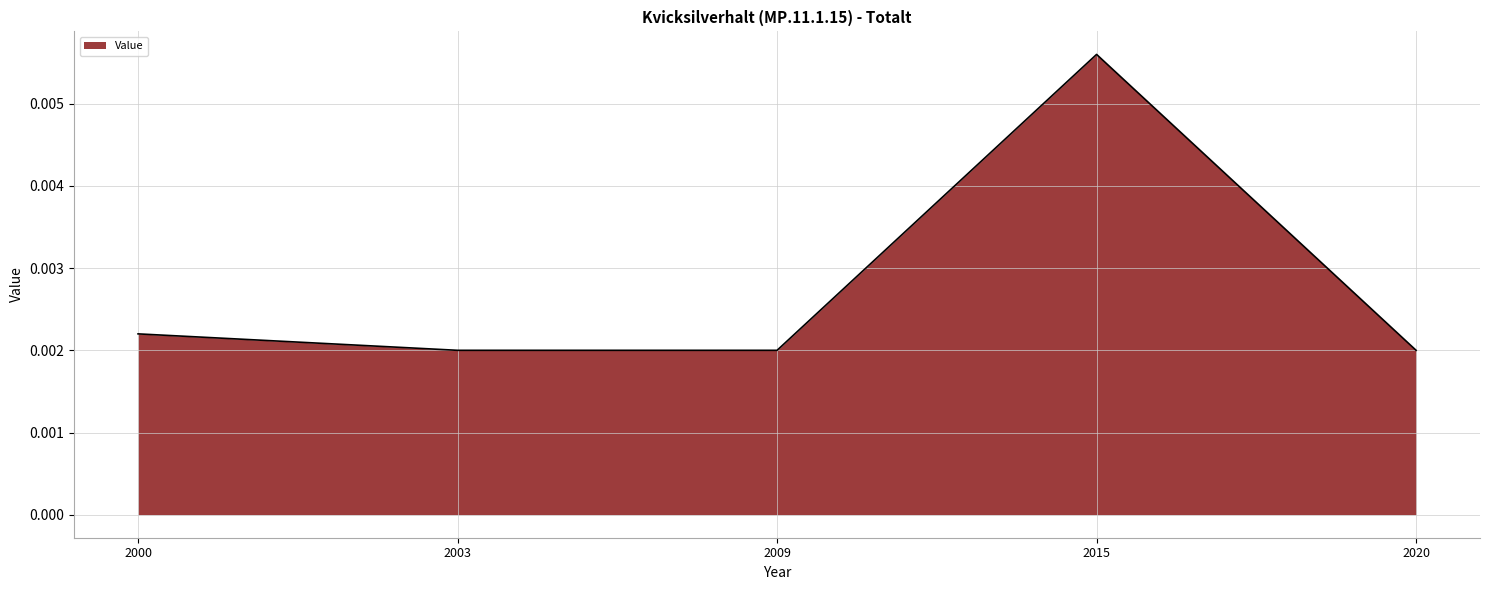

How many values are between 0 and 1?

5